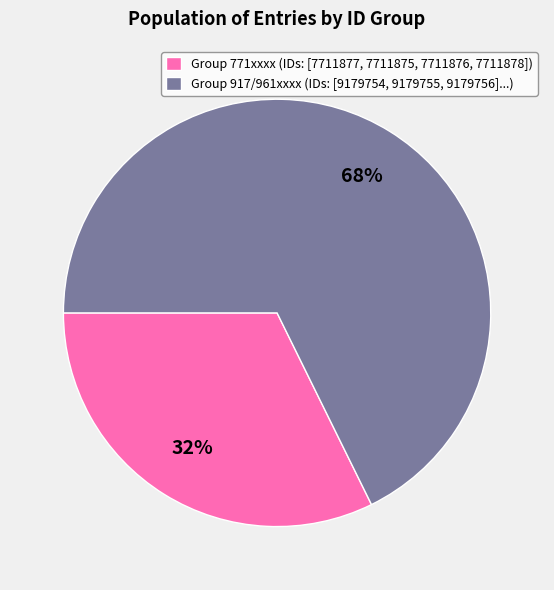

Rank the categories by value from highest to lowest.

Group 917/961xxxx (IDs: [9179754, 9179755, 9179756]...), Group 771xxxx (IDs: [7711877, 7711875, 7711876, 7711878])